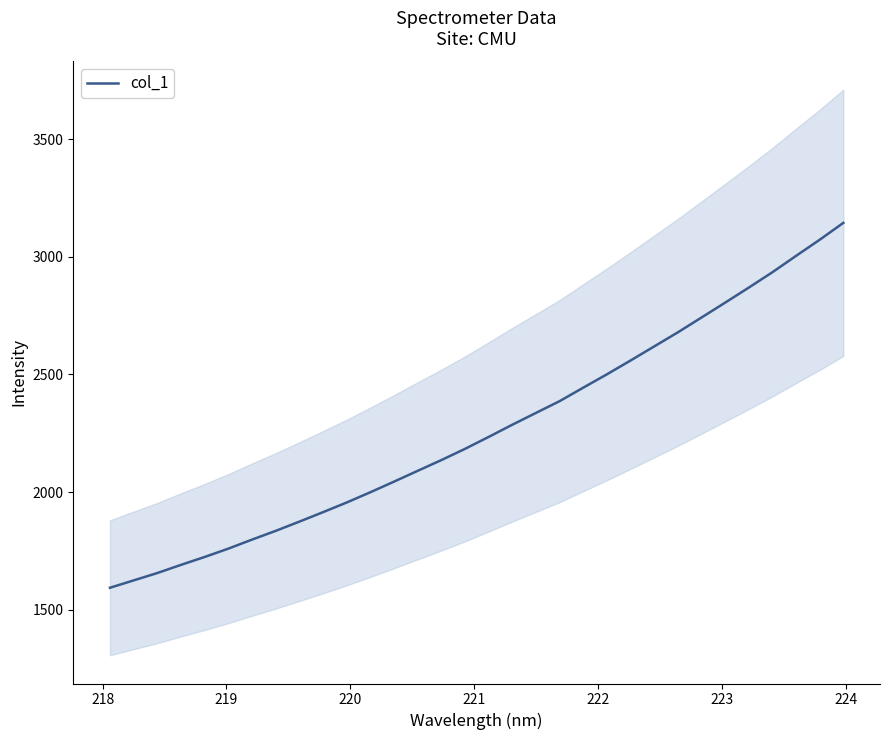

What is the minimum value for col_1?

1593.3